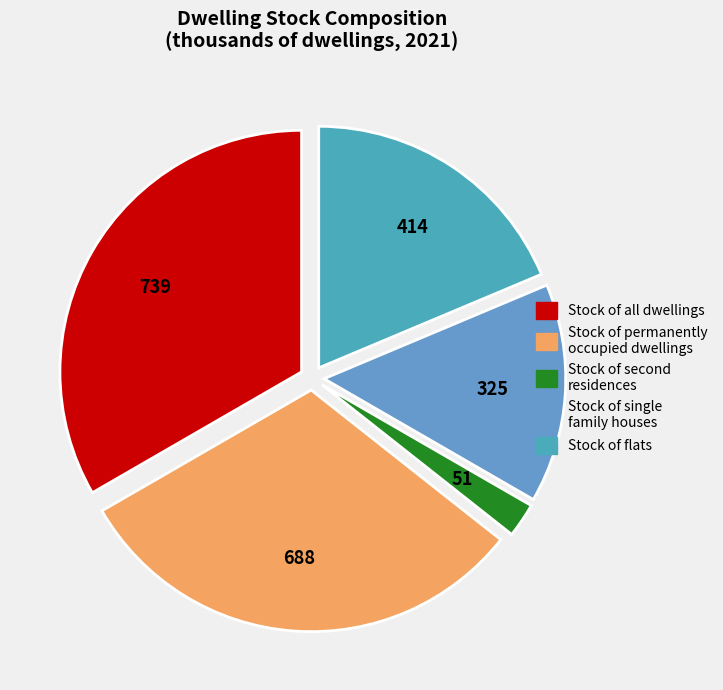

Which category has the smallest portion of the pie?

Stock of second residences